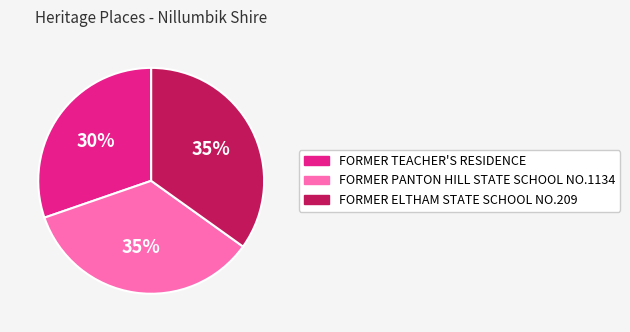

Which slice is the smallest?

FORMER TEACHER'S RESIDENCE